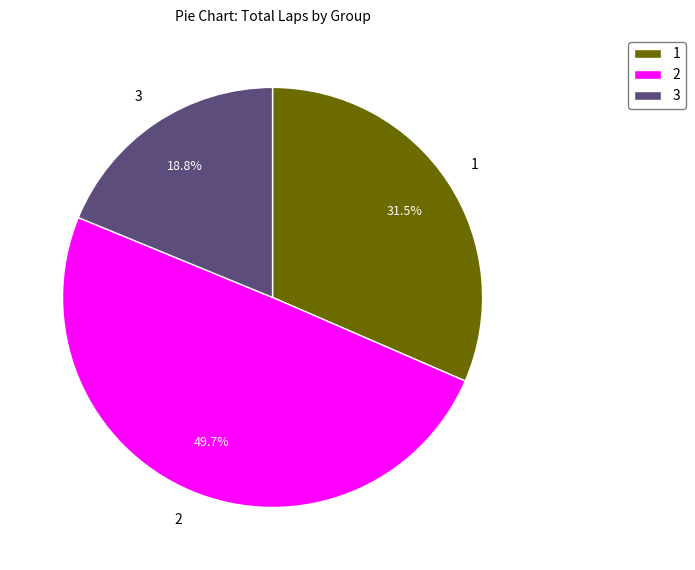

Which slice is the smallest?

3